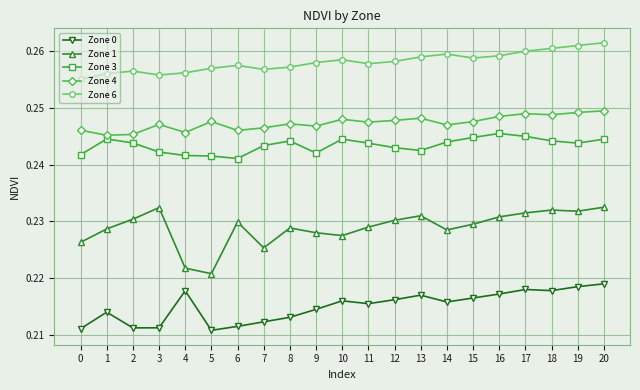

Does the chart have visible grid lines?

Yes